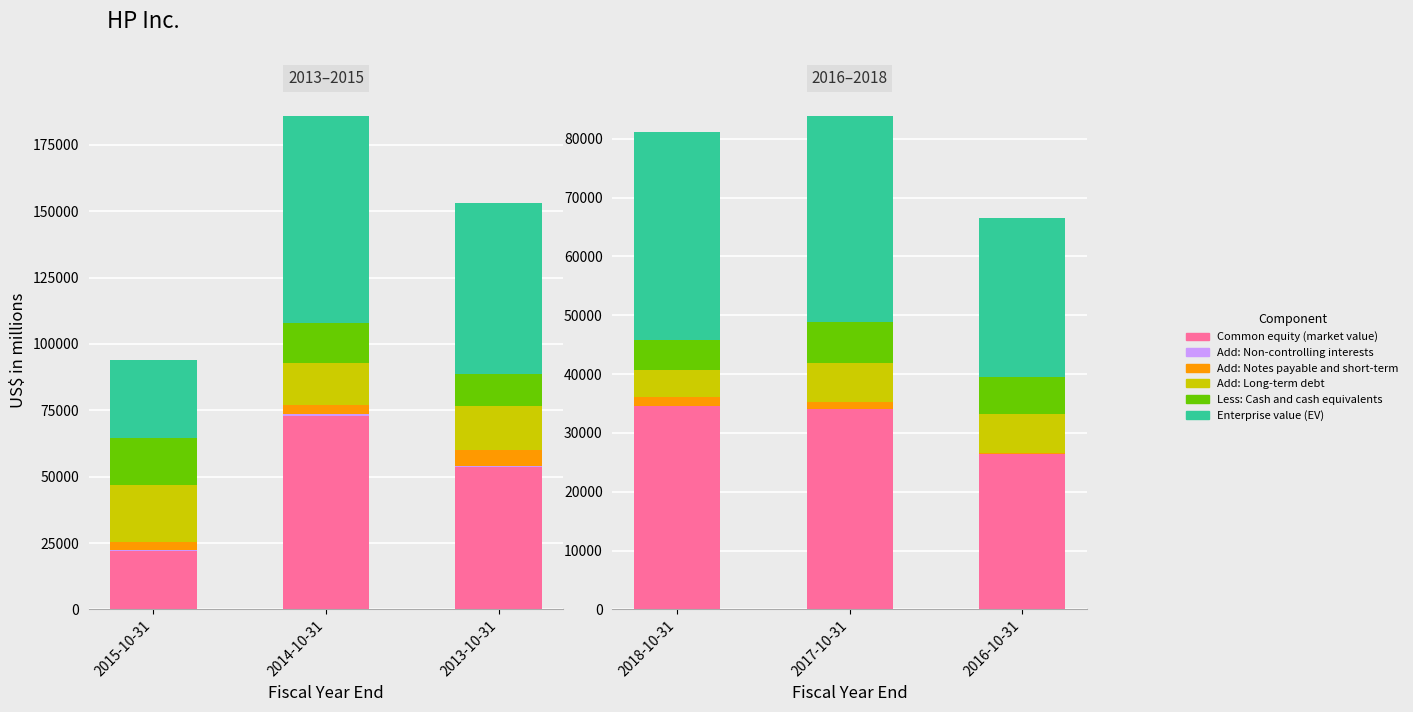

At which category is the sum across all series the highest?

2017-10-31